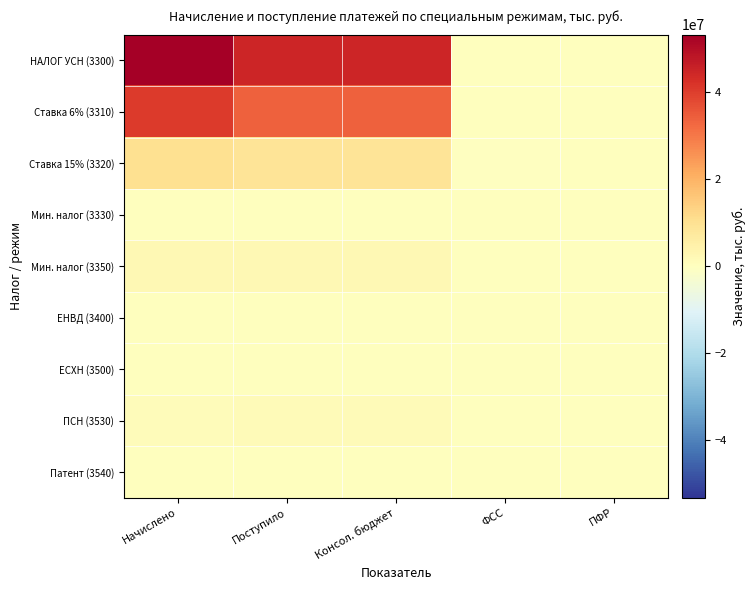

List the series in order of their peak value, highest first.

НАЛОГ УСН (3300), Ставка 6% (3310), Ставка 15% (3320), Мин. налог (3350), ПСН (3530), ЕСХН (3500), ЕНВД (3400), Мин. налог (3330), Патент (3540)